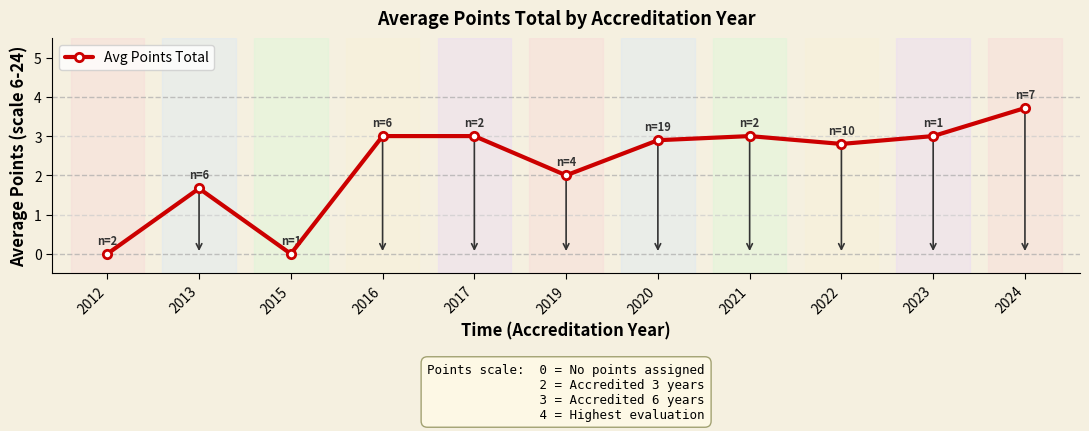

How many lines are shown in the chart?

1